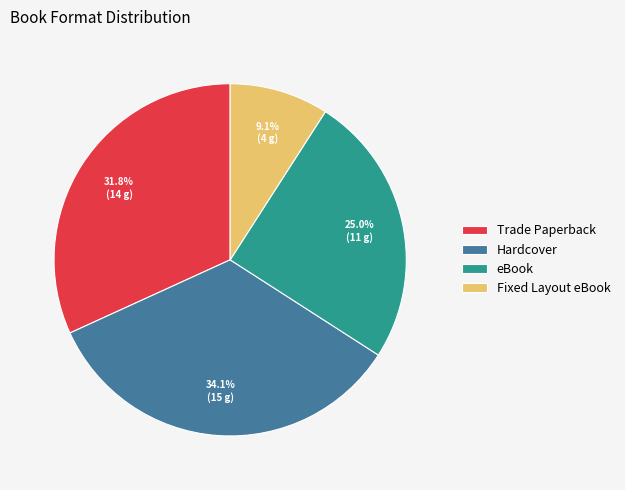

What is the ratio of the value at Fixed Layout eBook to the value at Trade Paperback?

0.3